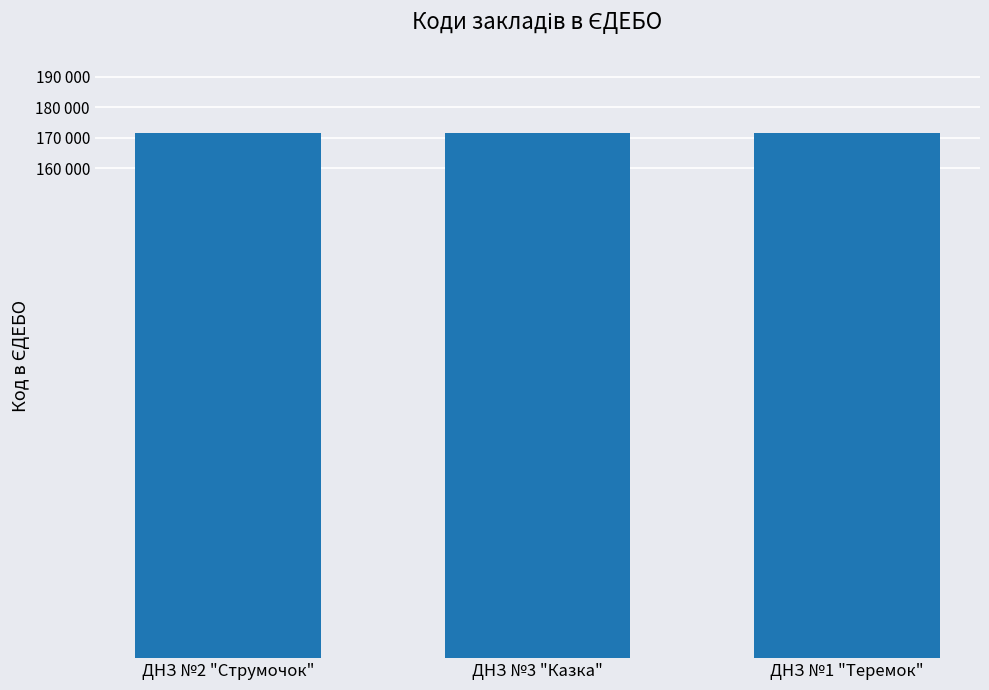

Reading left to right, list all the values displayed in this chart.

ДНЗ №2 "Струмочок"=171626	ДНЗ №3 "Казка"=171627	ДНЗ №1 "Теремок"=171625